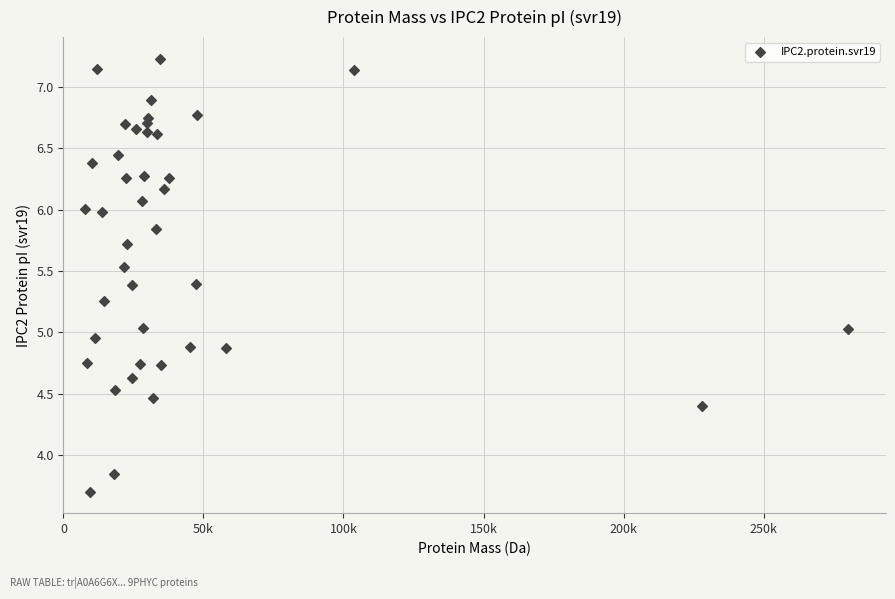

What is the range of Y values (max minus min)?

3.5